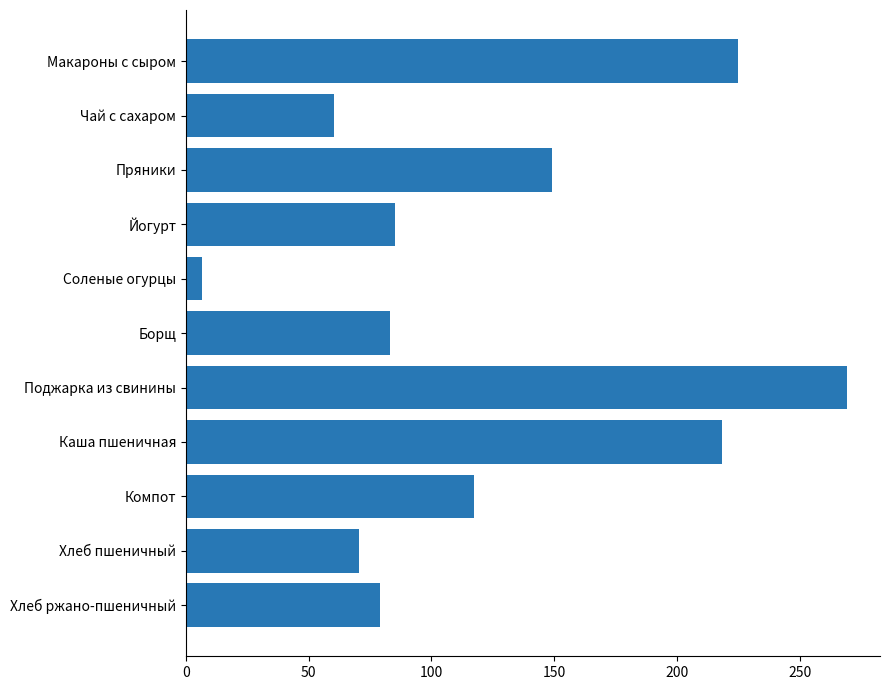

Reading top to bottom, what are all the values shown in this chart?

224.7	60.5	149.0	85.0	6.5	83.0	269.2	218.2	117.5	70.5	79.2